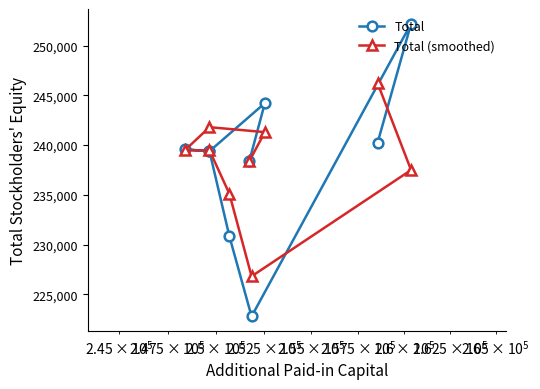

Reading right to left, transcribe all the data shown in this chart.

Total: 240237.0	252220.0	222769.0	230836.0	239386.0	239569.0	239386.0	244224.0	238387.0
Total (smoothed): 246228.5	237494.5	226802.5	235111.0	239477.5	239477.5	241805.0	241305.5	238387.0